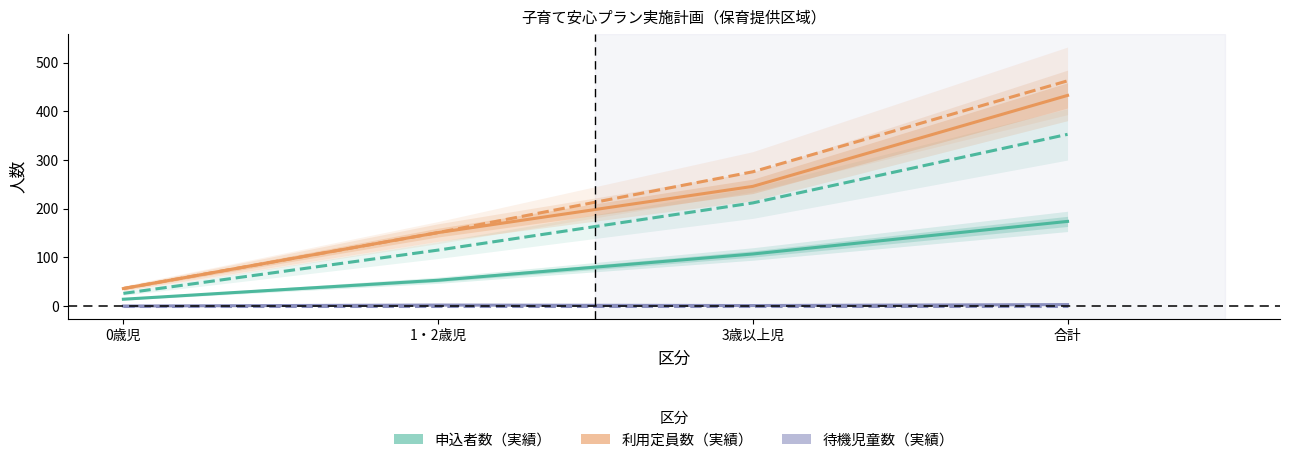

How many lines are shown in the chart?

6